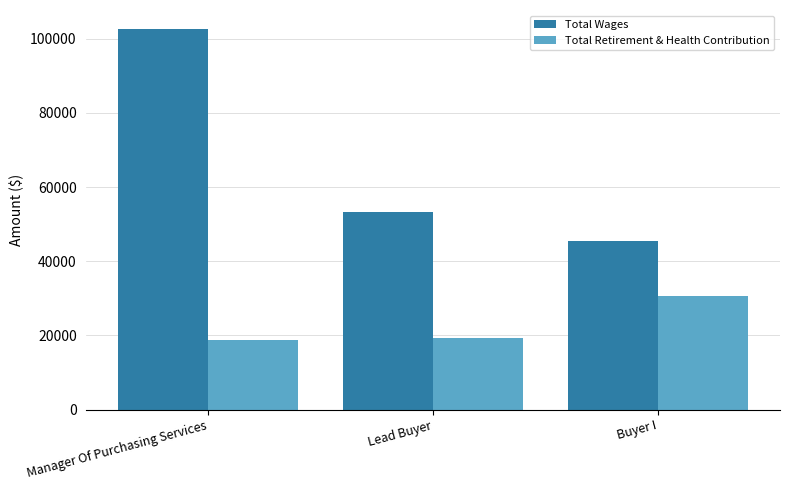

List the labels in order of Total Wages value, largest first.

Manager Of Purchasing Services, Lead Buyer, Buyer I